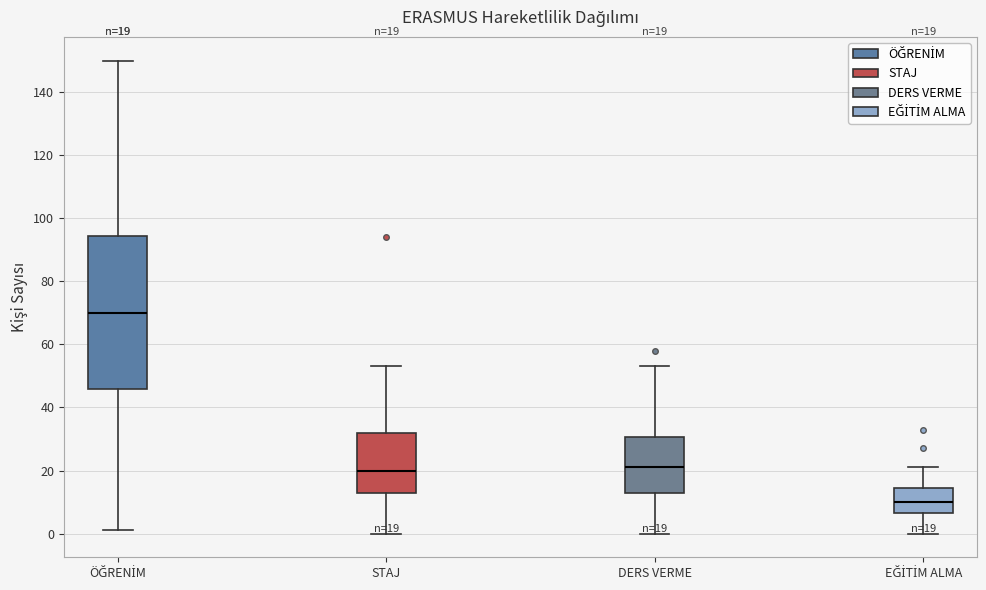

Which box's median line is the lowest?

EĞİTİM ALMA